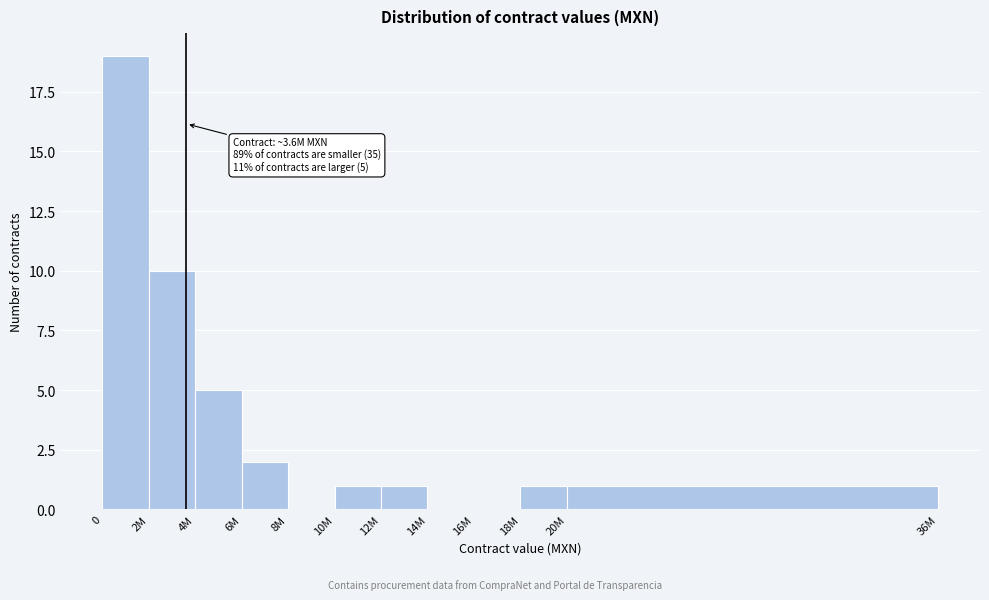

Reading left to right, transcribe all the data shown in this chart.

0=19	2M=10	4M=5	6M=2	8M=0	10M=1	12M=1	14M=0	16M=0	18M=1	20M=1